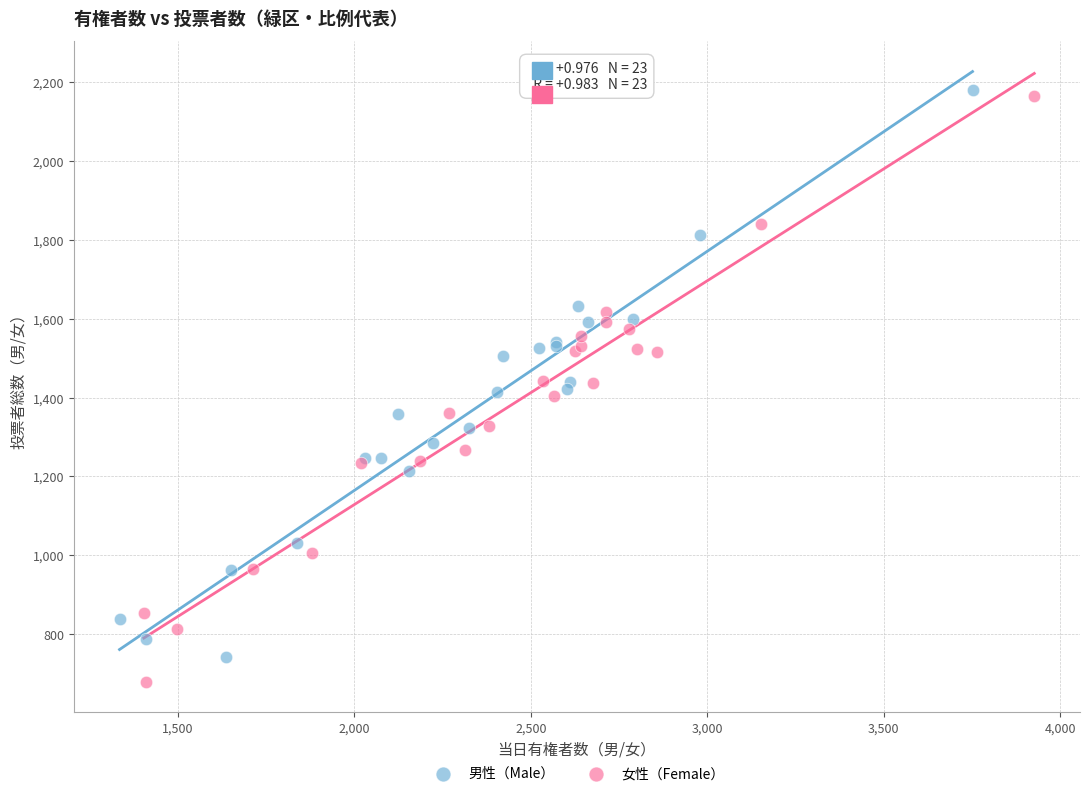

Which series contains the highest Y value?

男性（Male）